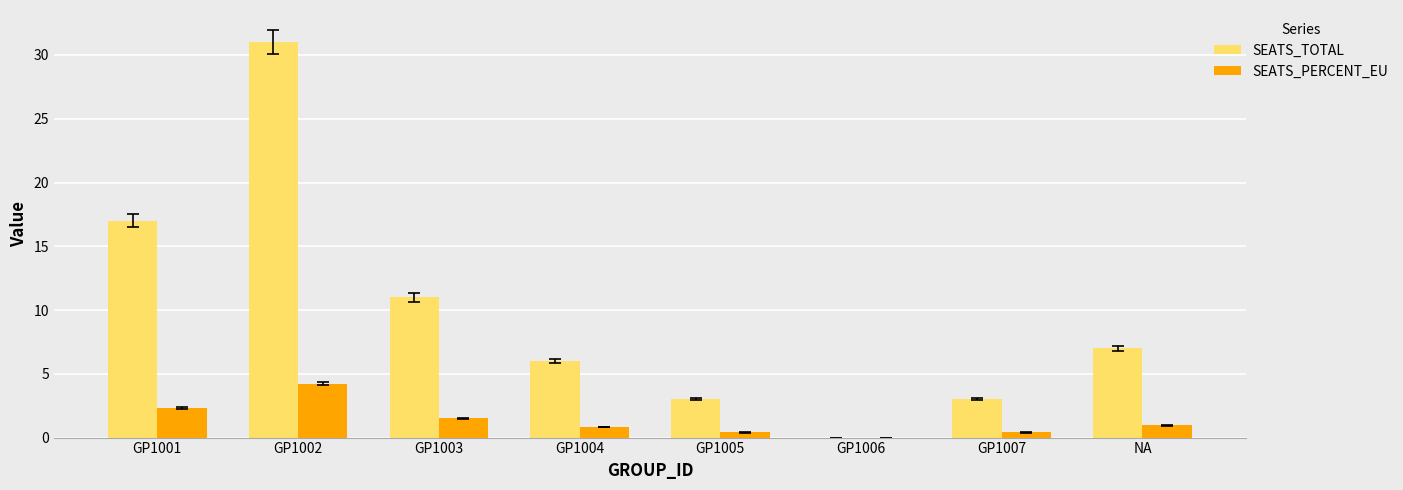

Reading right to left, list all the values displayed in this chart.

SEATS_TOTAL: NA=7.0	GP1007=3.0	GP1006=0.0	GP1005=3.0	GP1004=6.0	GP1003=11.0	GP1002=31.0	GP1001=17.0
SEATS_PERCENT_EU: NA=1.0	GP1007=0.4	GP1006=0.0	GP1005=0.4	GP1004=0.8	GP1003=1.5	GP1002=4.2	GP1001=2.3